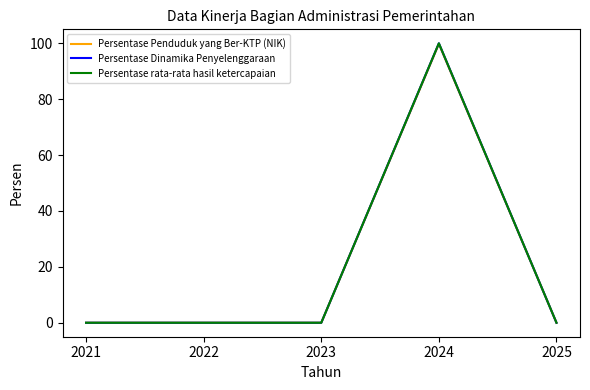

Does the chart display data point markers on the line(s)?

No